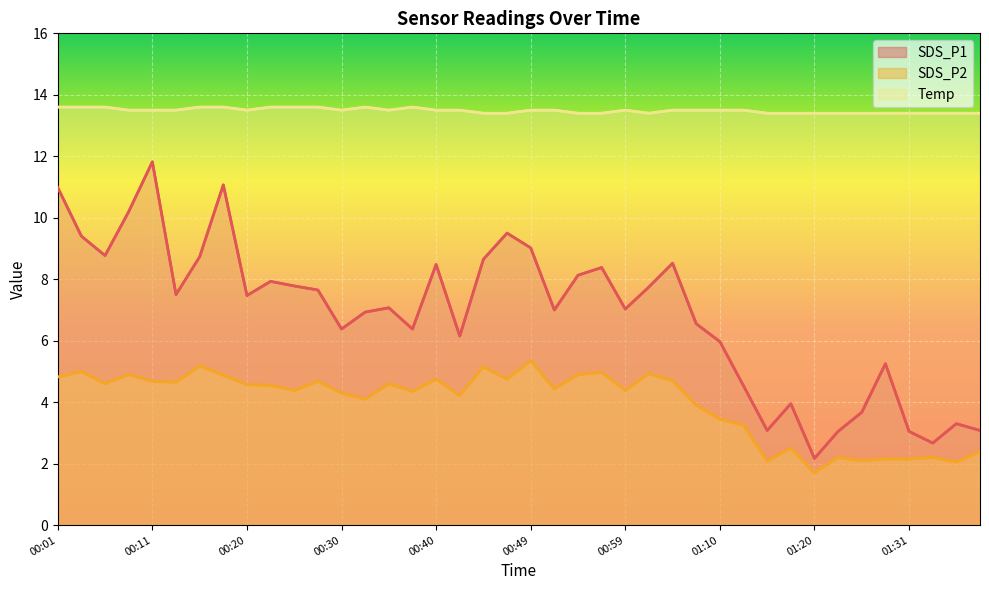

Where is the first local minimum for SDS_P2?

00:06